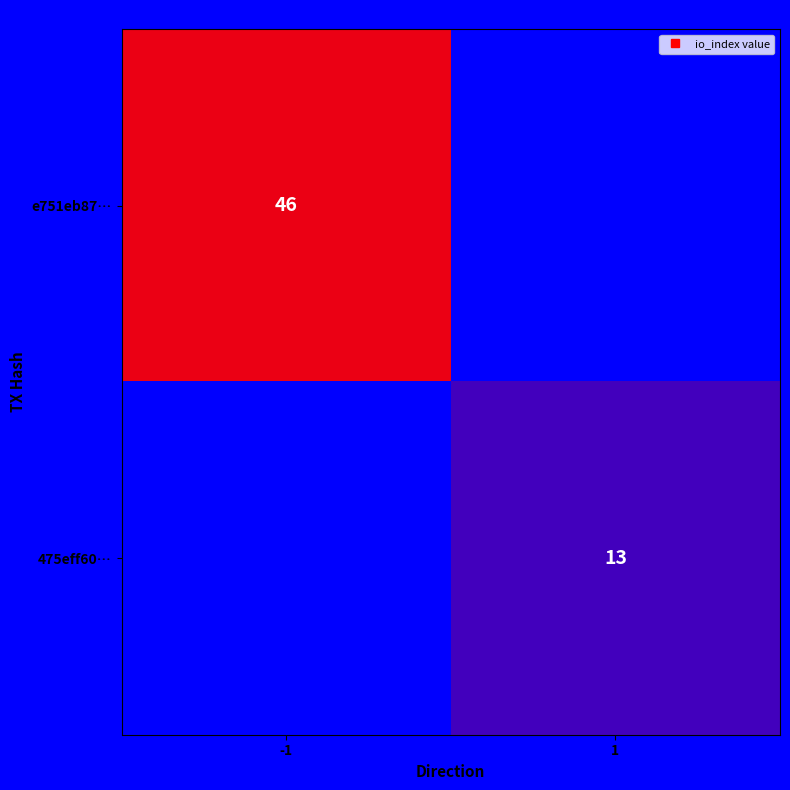

At how many categories does at least one series exceed 39?

1